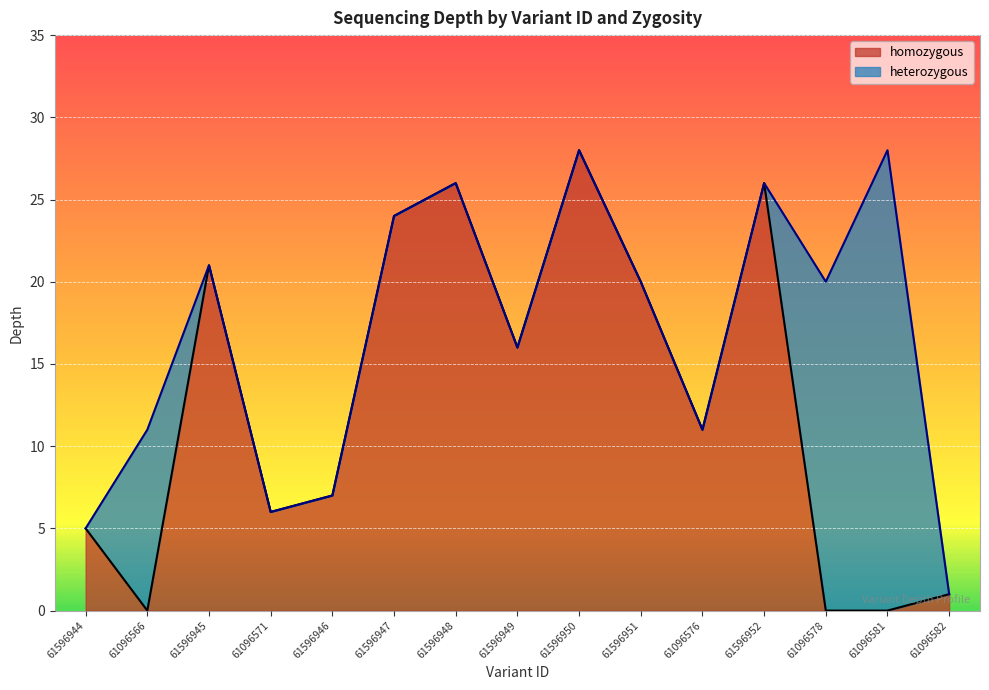

What is the difference between the maximum and minimum values?

28